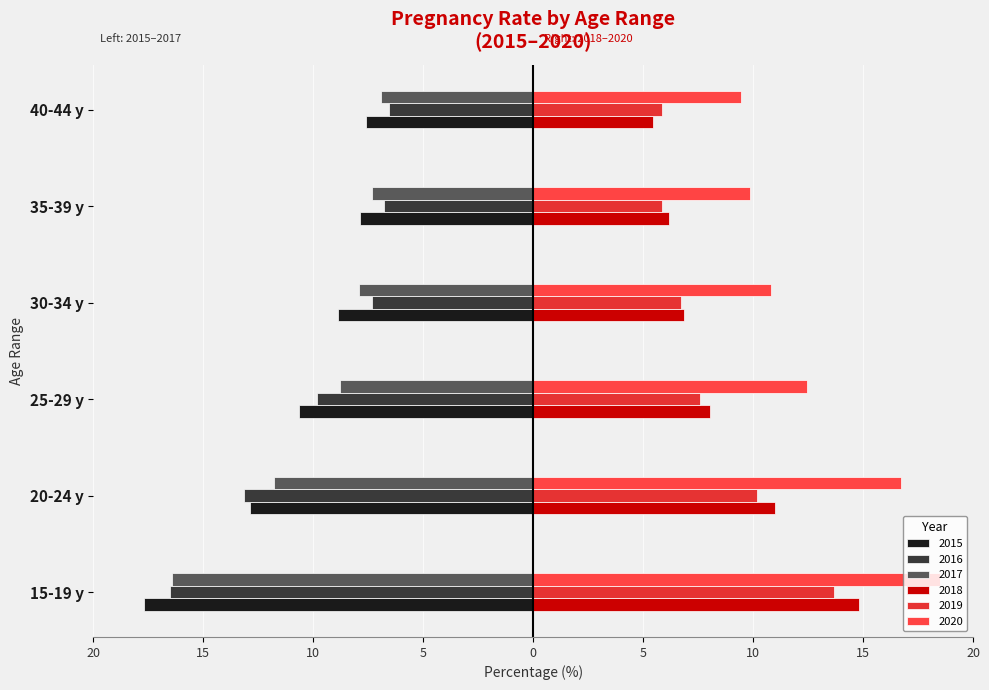

Between 25-29 y and 40-44 y, which series saw the biggest shift?

2016